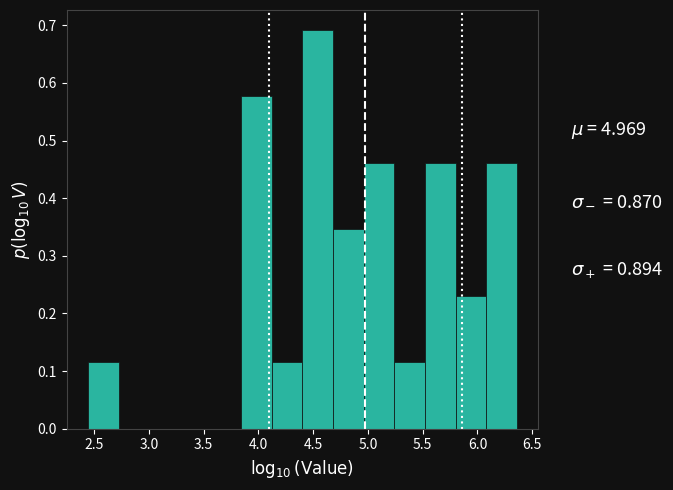

Reading left to right, list every bar in this chart as the range it spans on the x-axis followed by its height. Neither the bar edges nor the heights are printed on the chart, so give them approximately, as read against the axes.

2.45 to 2.70: 0.12
2.70 to 3.00: 0
3.00 to 3.30: 0
3.30 to 3.55: 0
3.55 to 3.85: 0
3.85 to 4.10: 0.58
4.10 to 4.40: 0.12
4.40 to 4.70: 0.69
4.70 to 4.95: 0.35
4.95 to 5.25: 0.46
5.25 to 5.50: 0.12
5.50 to 5.80: 0.46
5.80 to 6.10: 0.23
6.10 to 6.35: 0.46